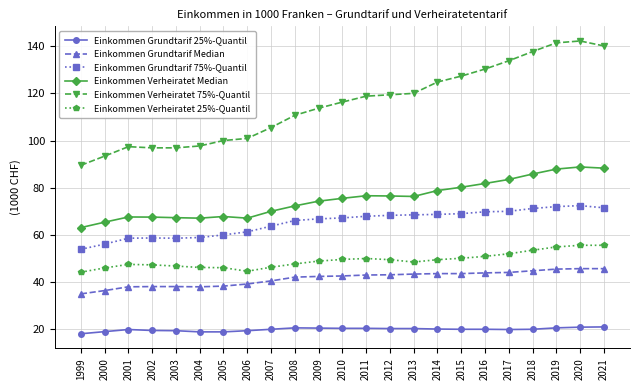

List the series in order of their peak value, lowest first.

Einkommen Grundtarif 25%-Quantil, Einkommen Grundtarif Median, Einkommen Verheiratet 25%-Quantil, Einkommen Grundtarif 75%-Quantil, Einkommen Verheiratet Median, Einkommen Verheiratet 75%-Quantil